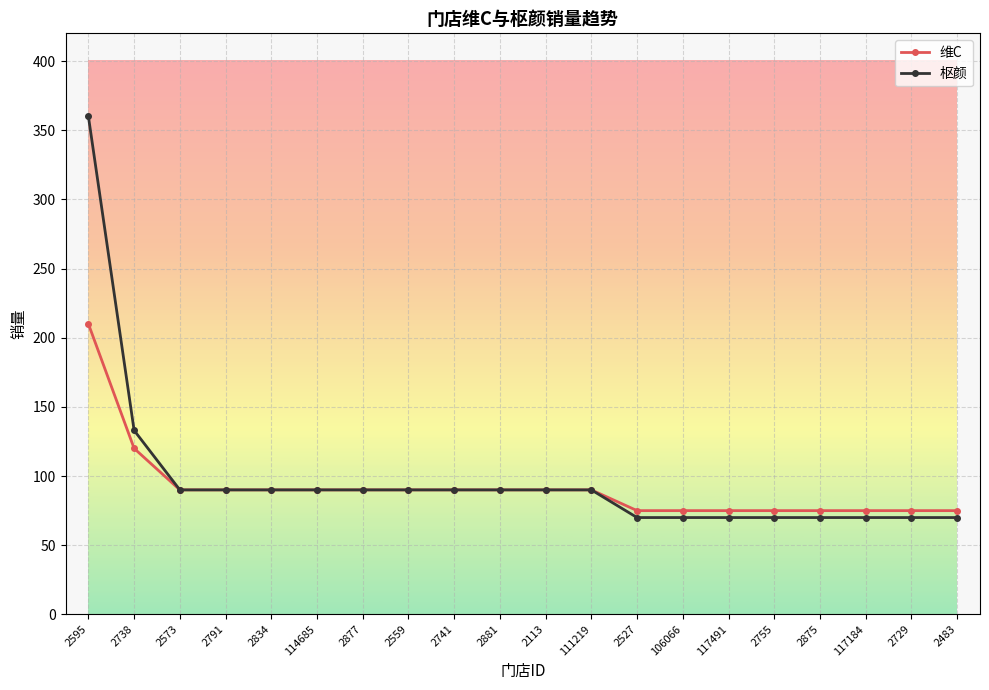

Which series has the largest total across all categories?

枢颜